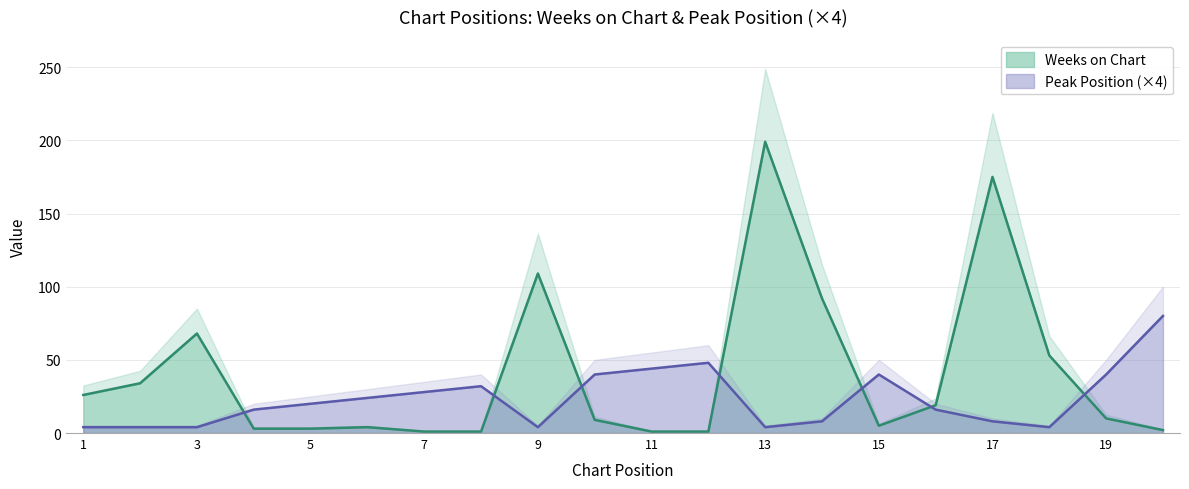

How many interior local valleys does the Peak Position series have?

3